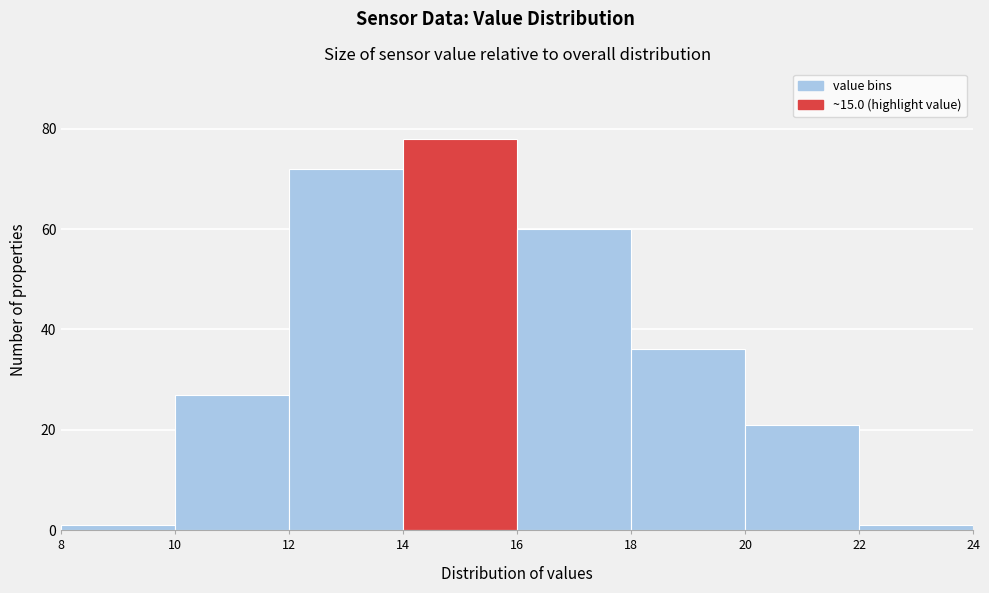

What is the height of the bar covering 10 to 12 on the x-axis? The values are not printed on the chart, so give them approximately, as read against the axis.

28